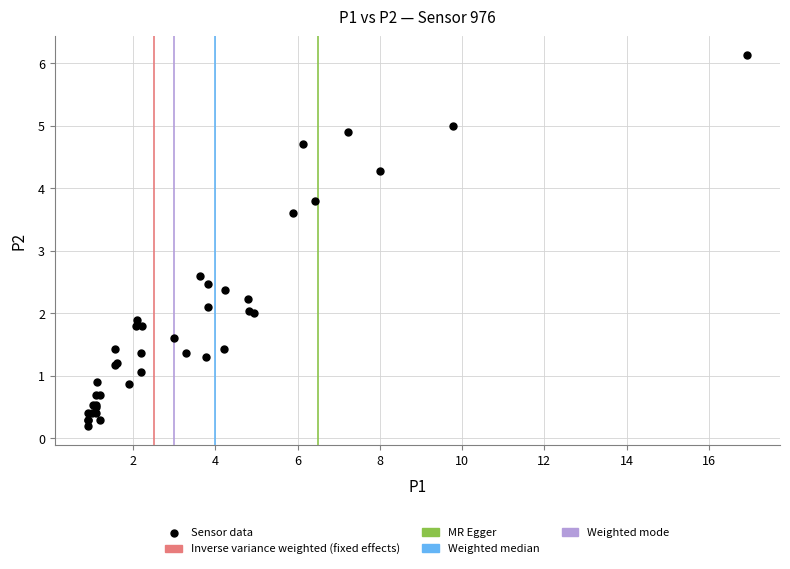

What Y value in the scatter plot is closest to 3?

2.6